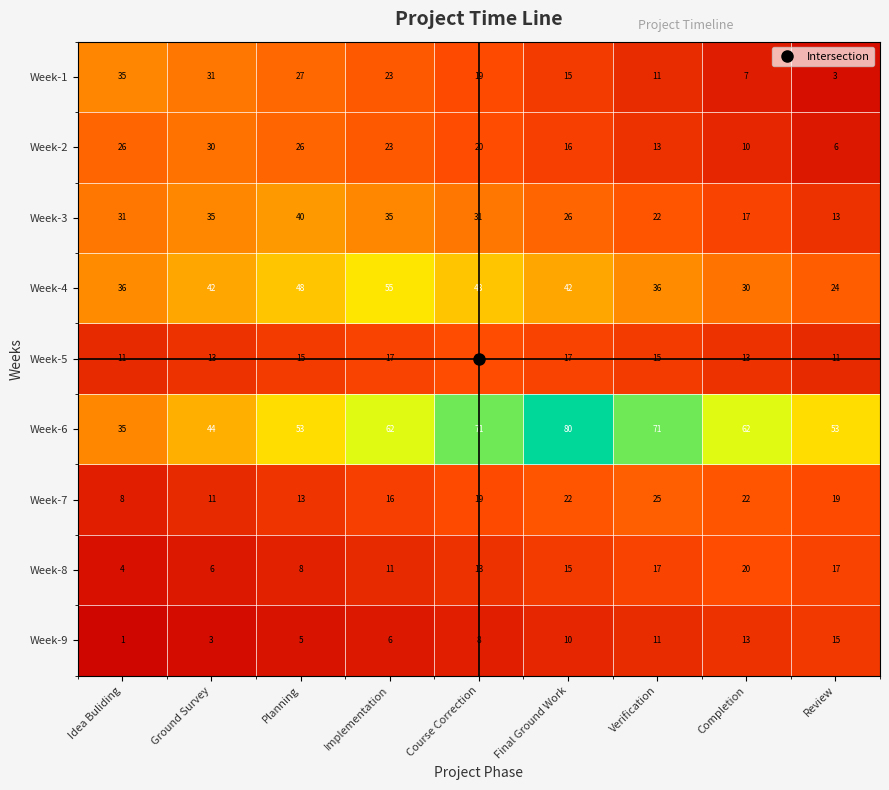

Which label corresponds to the largest value in the chart?

Final Ground Work